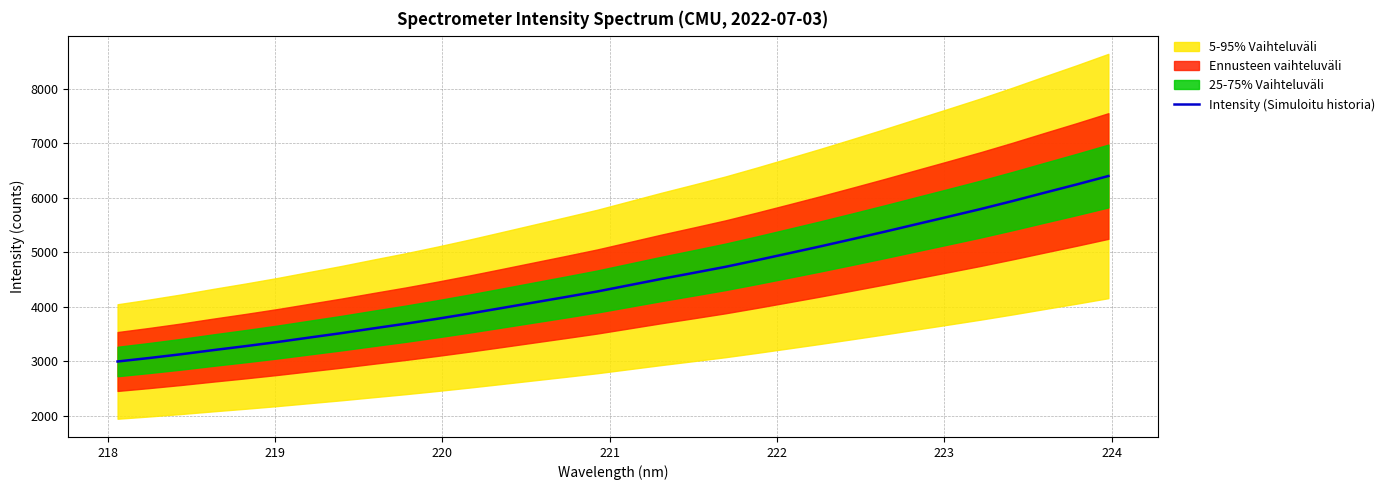

What is the highest value of the Intensity (Simuloitu historia) series?

6401.1